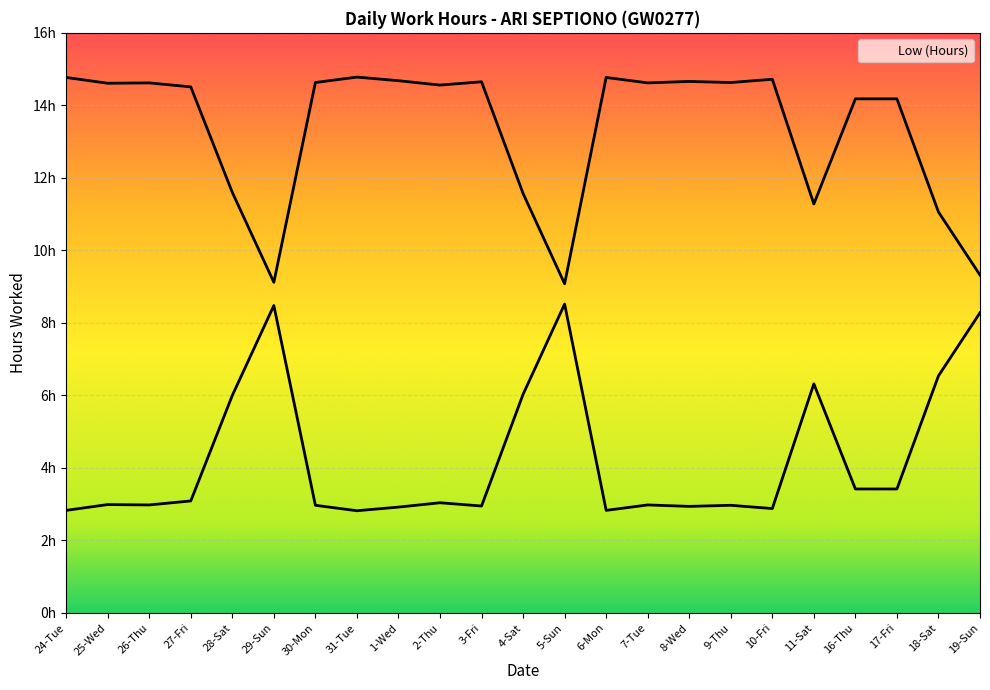

Between 7-Tue and 18-Sat, which is larger?

7-Tue